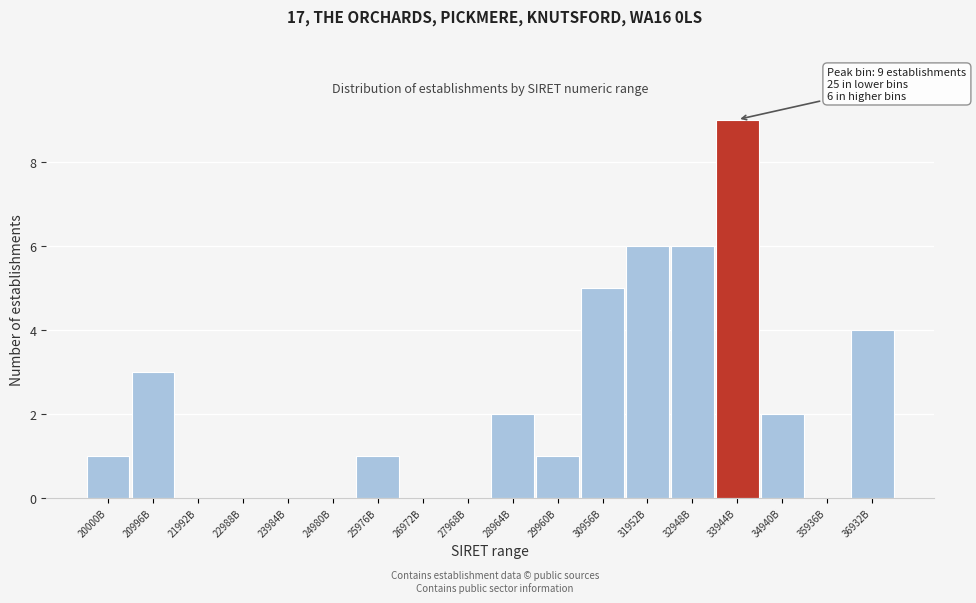

Reading right to left, transcribe all the data shown in this chart.

36932B=4	35936B=0	34940B=2	33944B=9	32948B=6	31952B=6	30956B=5	29960B=1	28964B=2	27968B=0	26972B=0	25976B=1	24980B=0	23984B=0	22988B=0	21992B=0	20996B=3	20000B=1